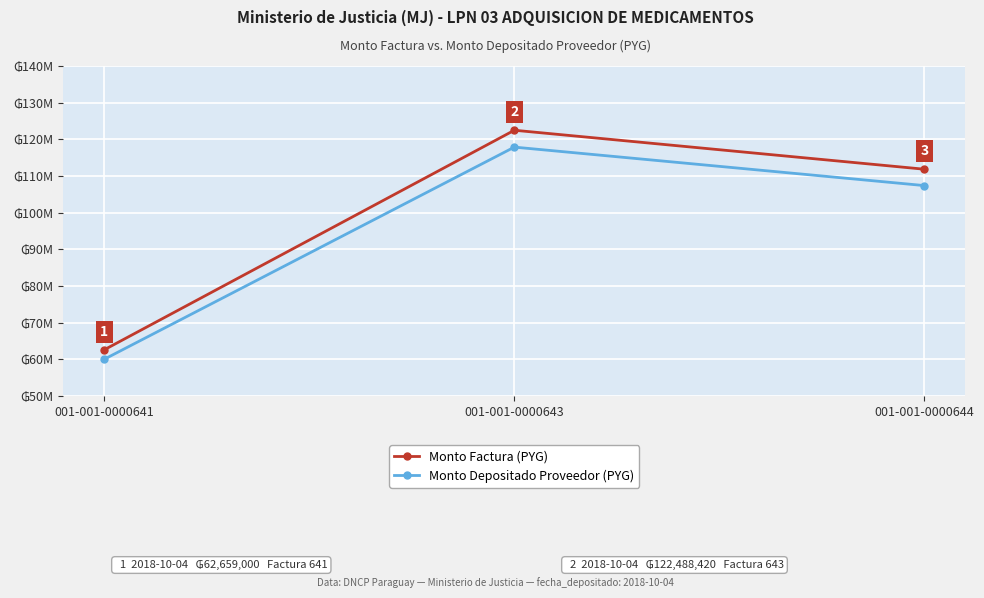

At 001-001-0000641, list the series in order from largest to smallest.

Monto Factura (PYG), Monto Depositado Proveedor (PYG)